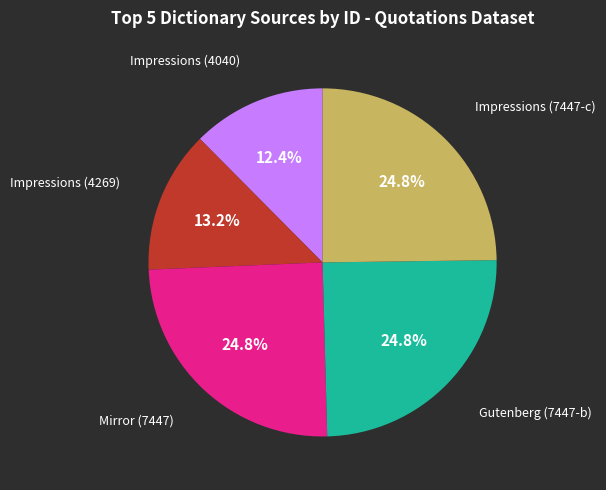

To the nearest percent, what is the difference between the largest and smallest slice percentages?

12%